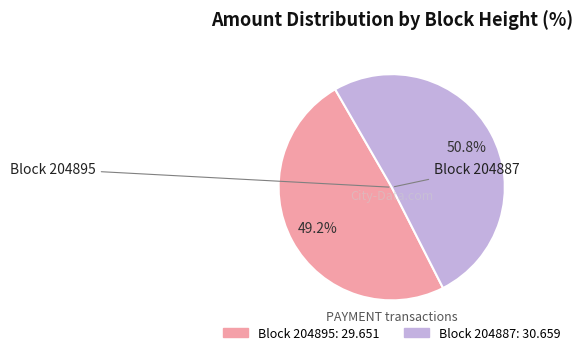

Is there a majority slice in this chart?

Yes